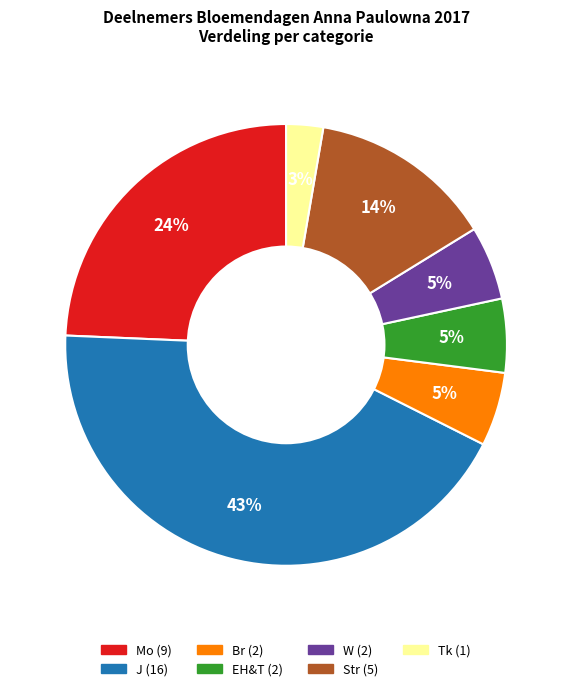

Count the number of slices in the pie.

7